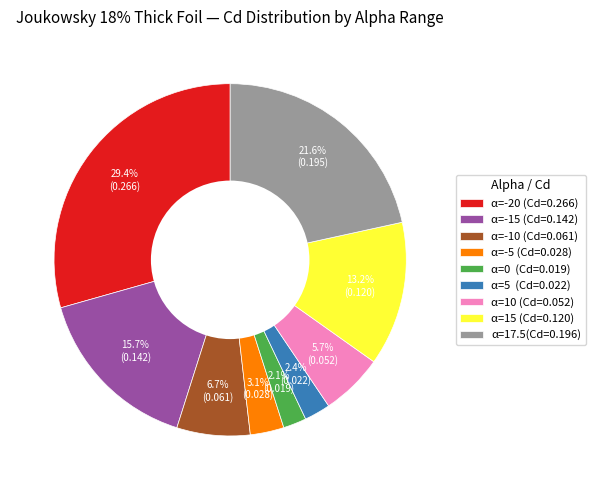

Is there a majority slice in this chart?

No